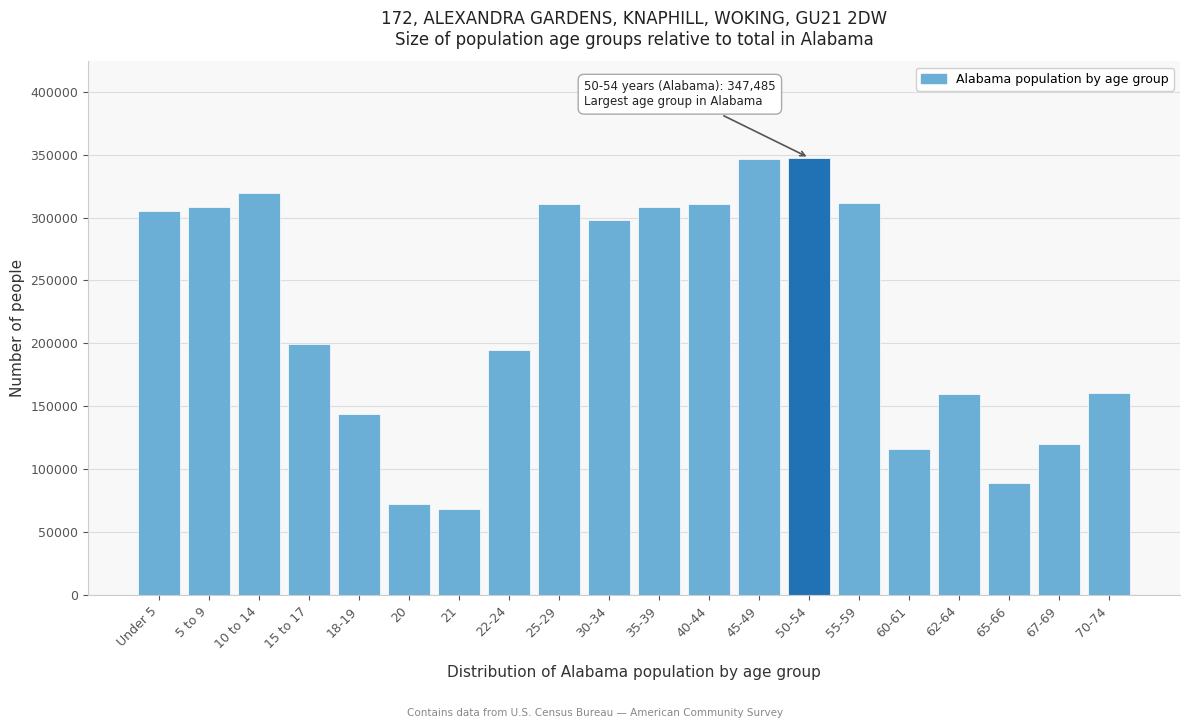

The value at 50-54 is 347485. True or false?

True